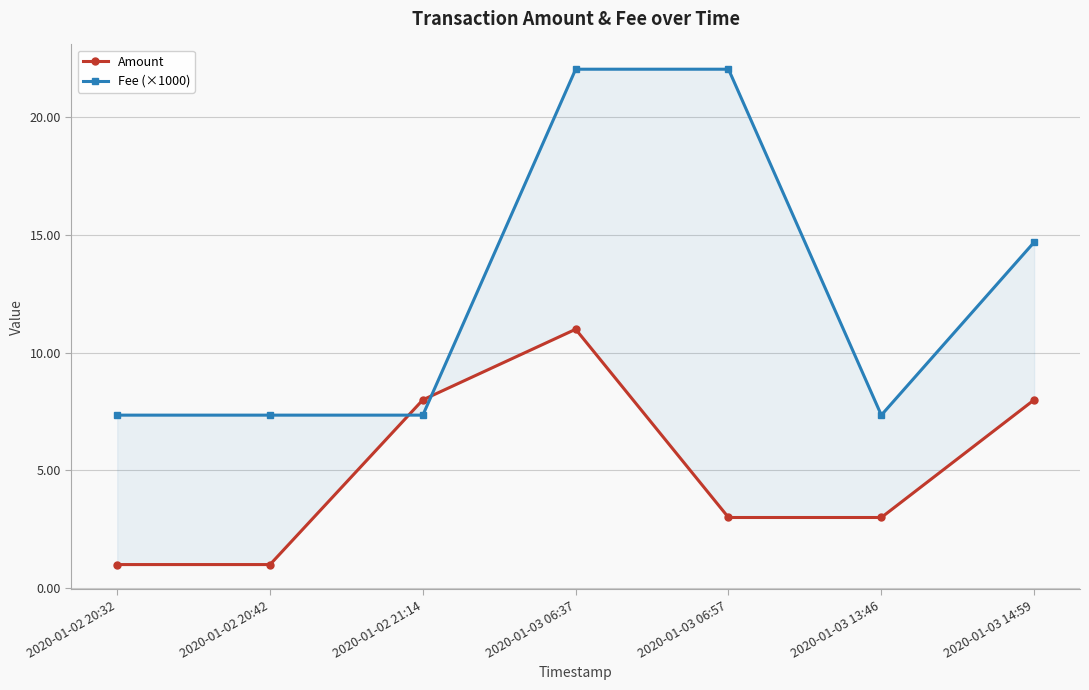

What is the total value across all series at 2020-01-03 06:37?

33.0